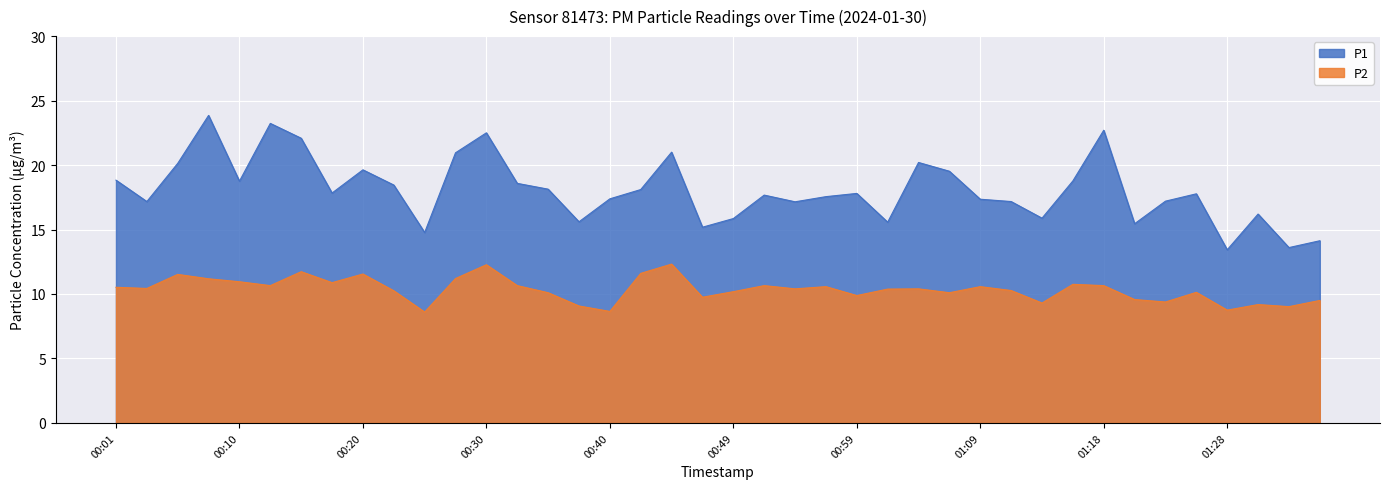

True or false: P1 and P2 cross at least once.

False